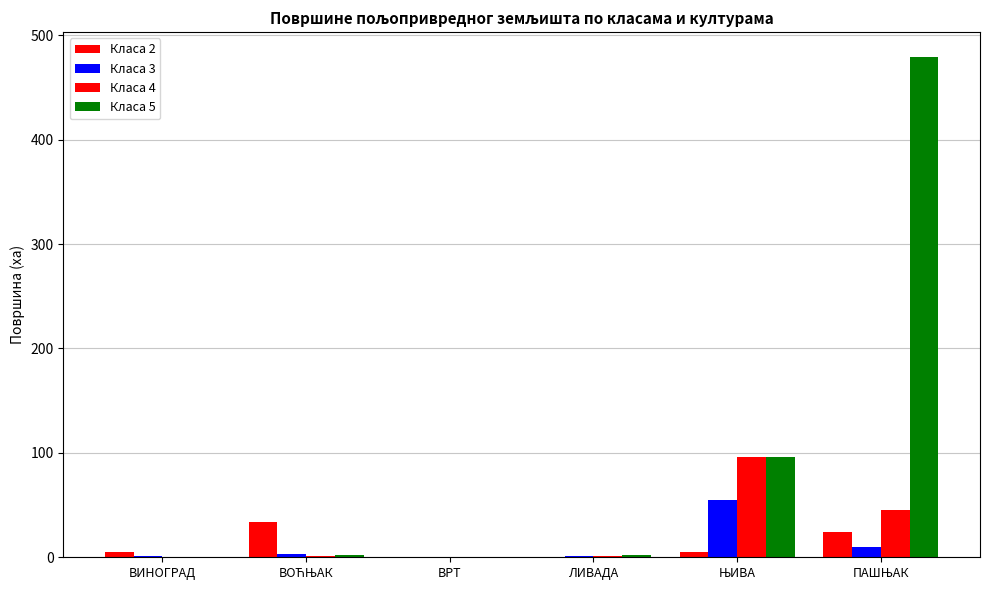

What position from the right is ЊИВА?

2